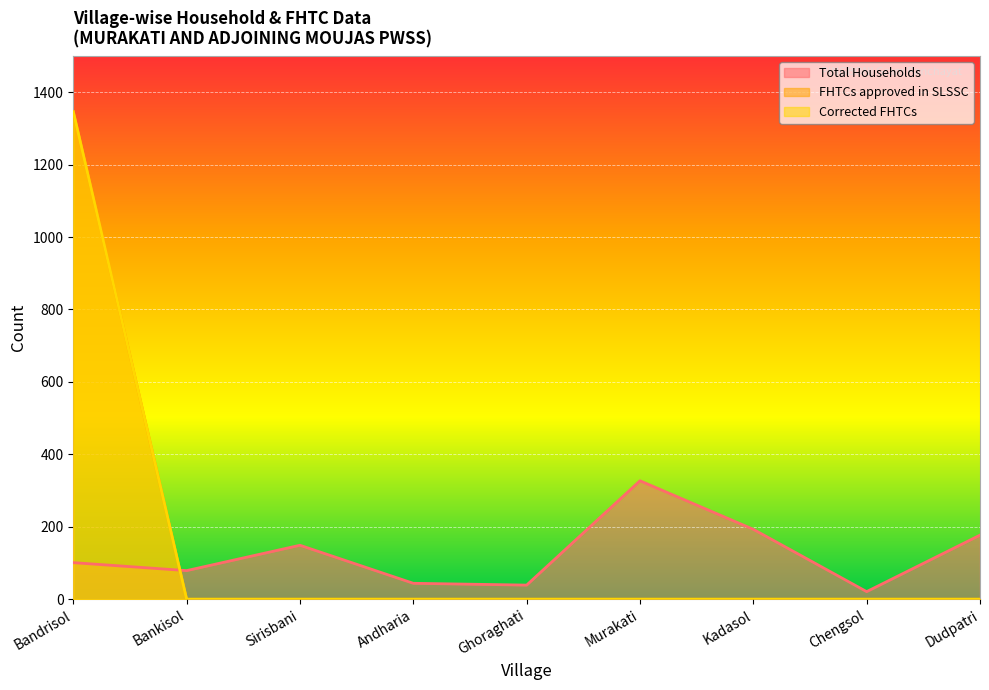

True or false: Corrected FHTCs and FHTCs approved in SLSSC cross at least once.

False